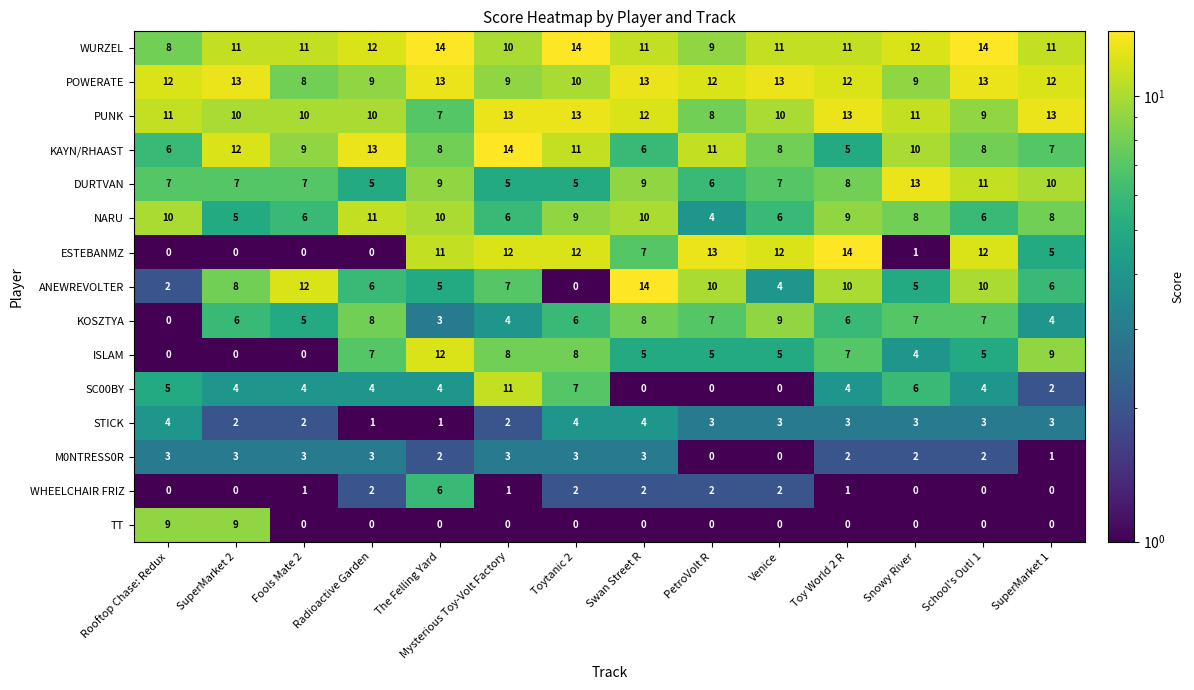

Read the KAYN/RHAAST value at School's Out! 1.

8